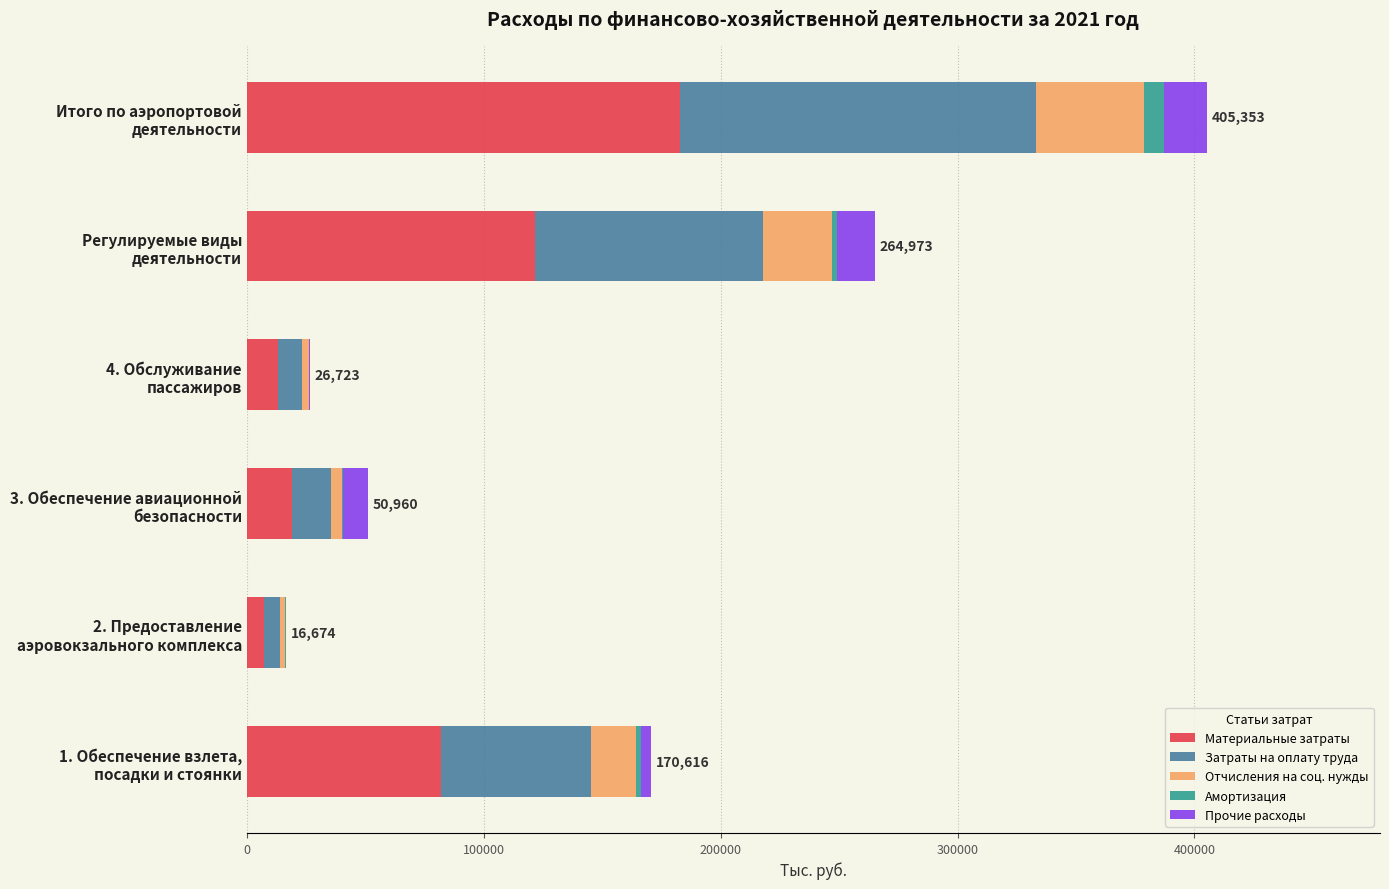

What is the highest value of the Материальные затраты series?

182944.9